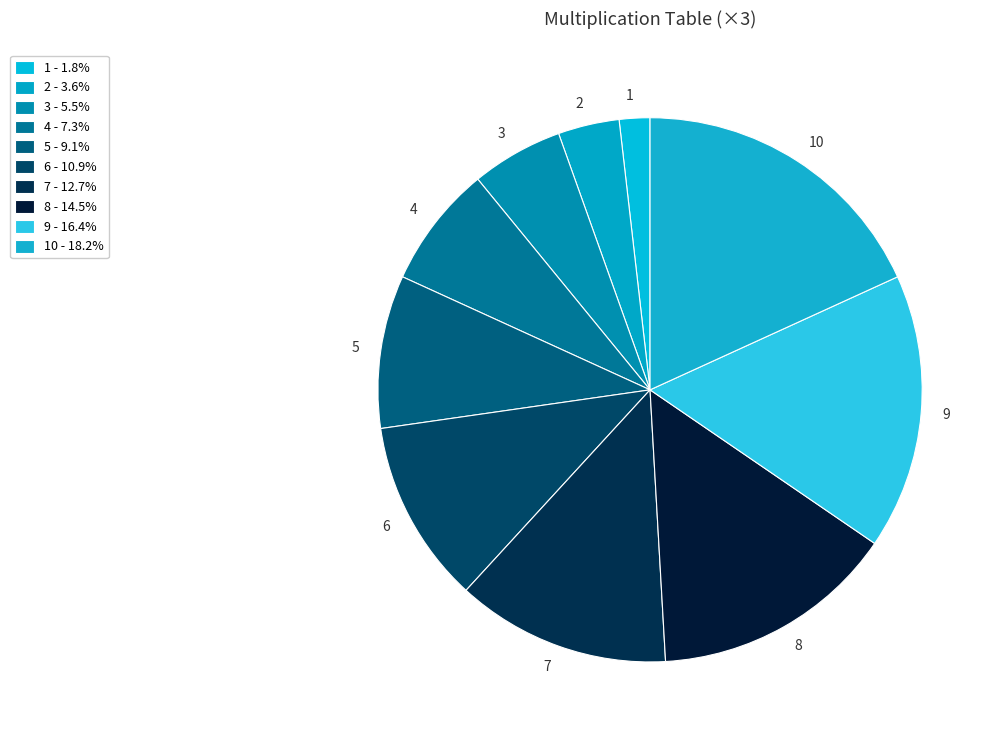

Is it true that 10 is 18% of the pie?

True